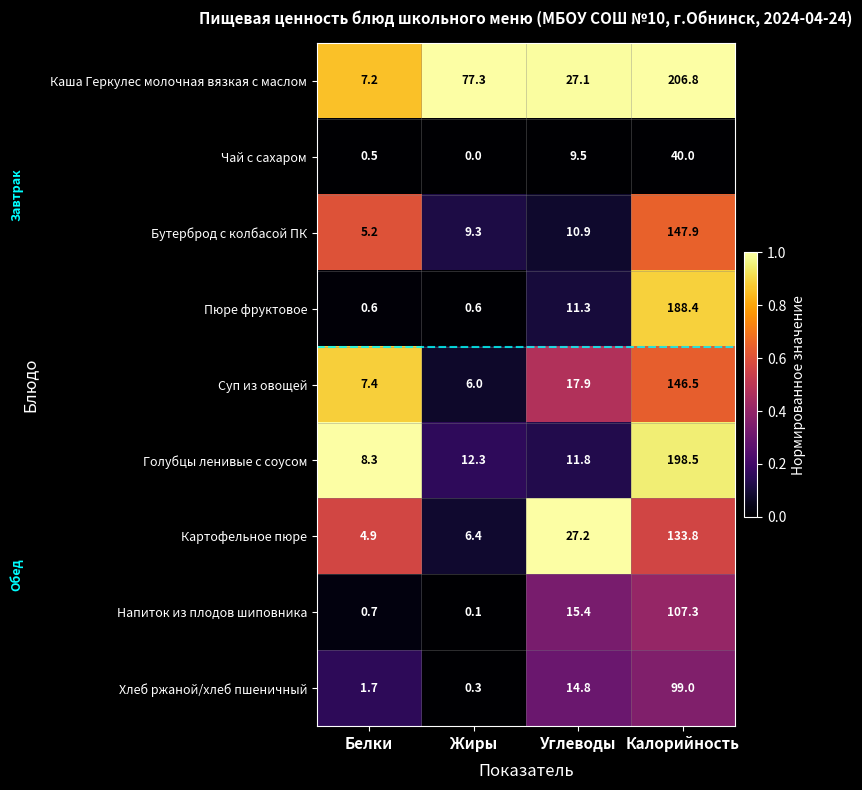

What is the spread (max minus min) of values at Жиры?

77.3